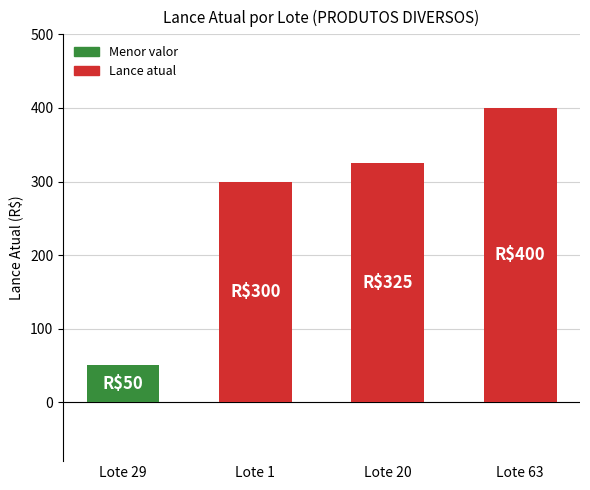

Reading right to left, what are all the values shown in this chart?

400	325	300	50